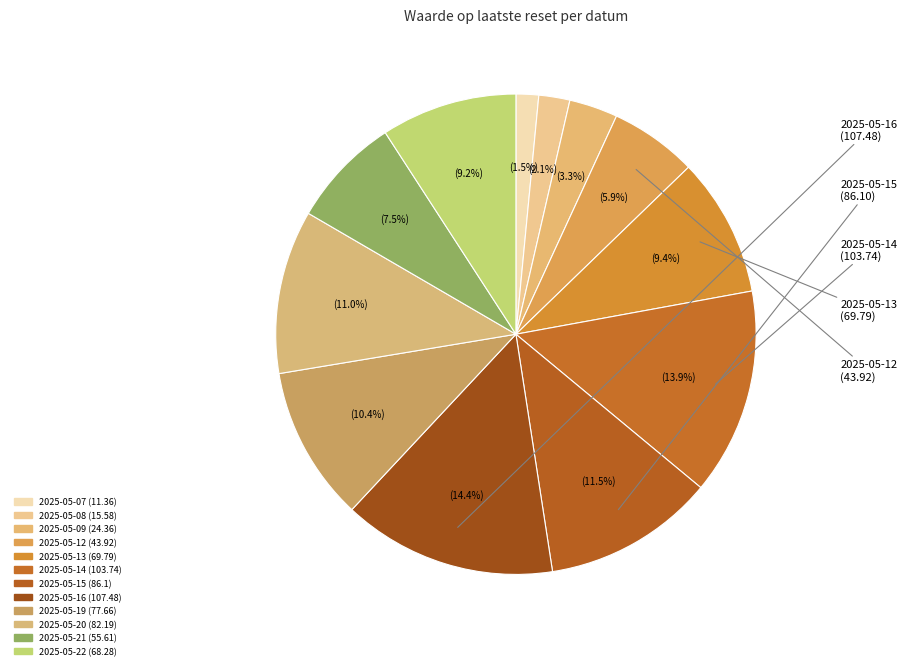

To the nearest percent, what percentage of the pie is 2025-05-12?

6%